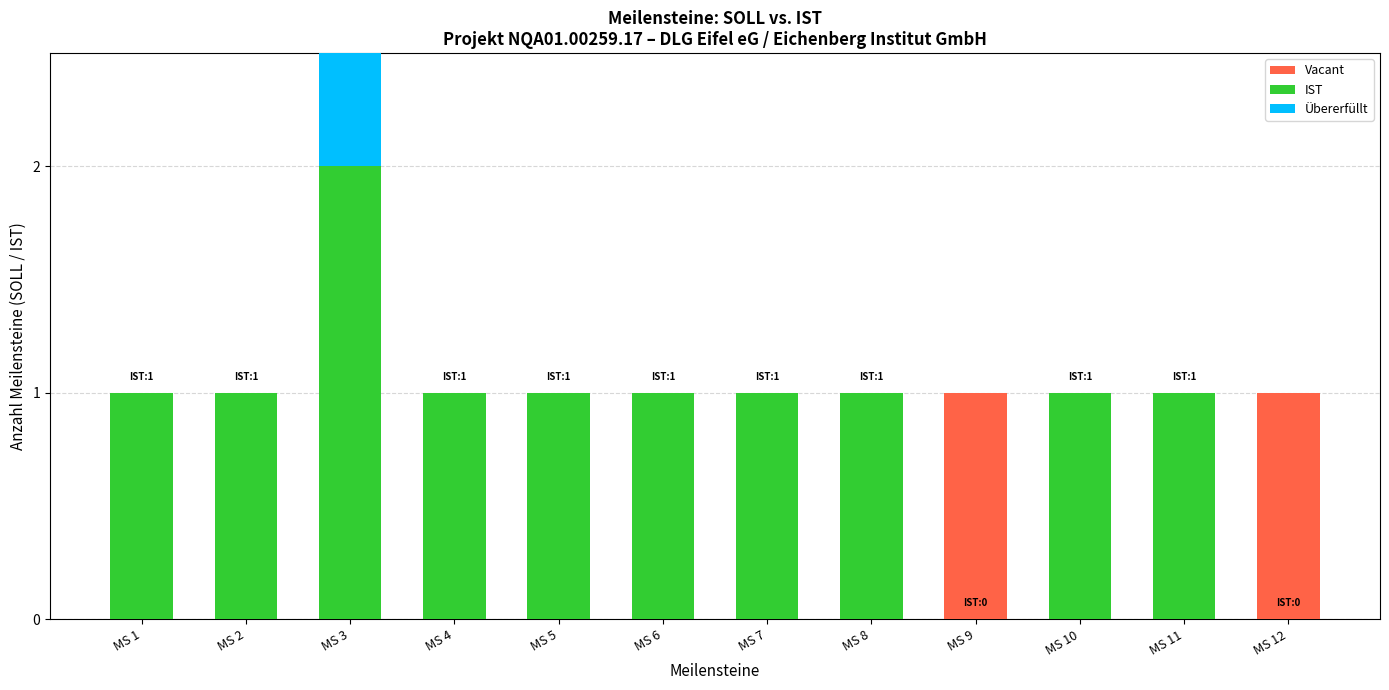

What are all the series names shown in the legend?

Vacant, IST, Übererfüllt